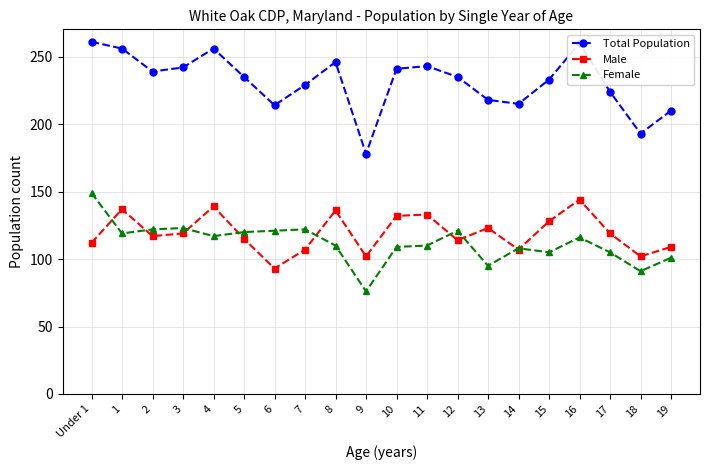

Which series has the largest range (max minus min)?

Total Population